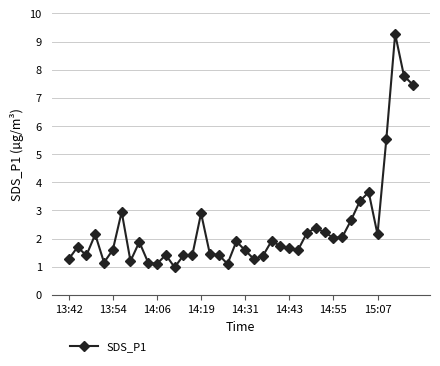

What is the difference between the maximum and minimum values?

8.3